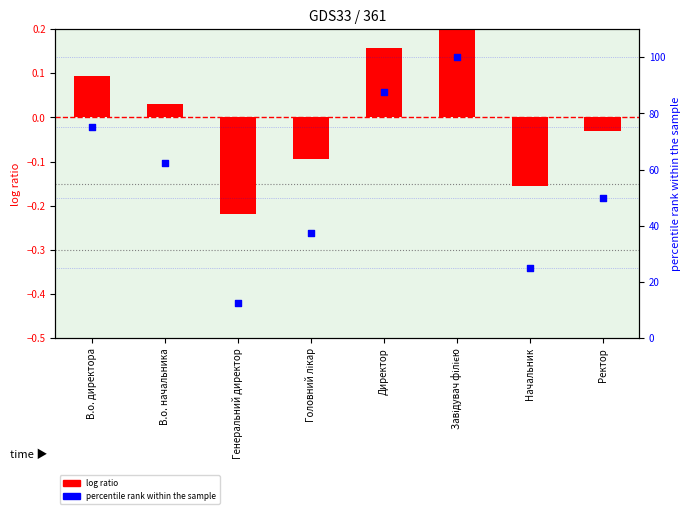

Which series reaches the maximum Y coordinate?

Ідентифікатор (percentile rank)